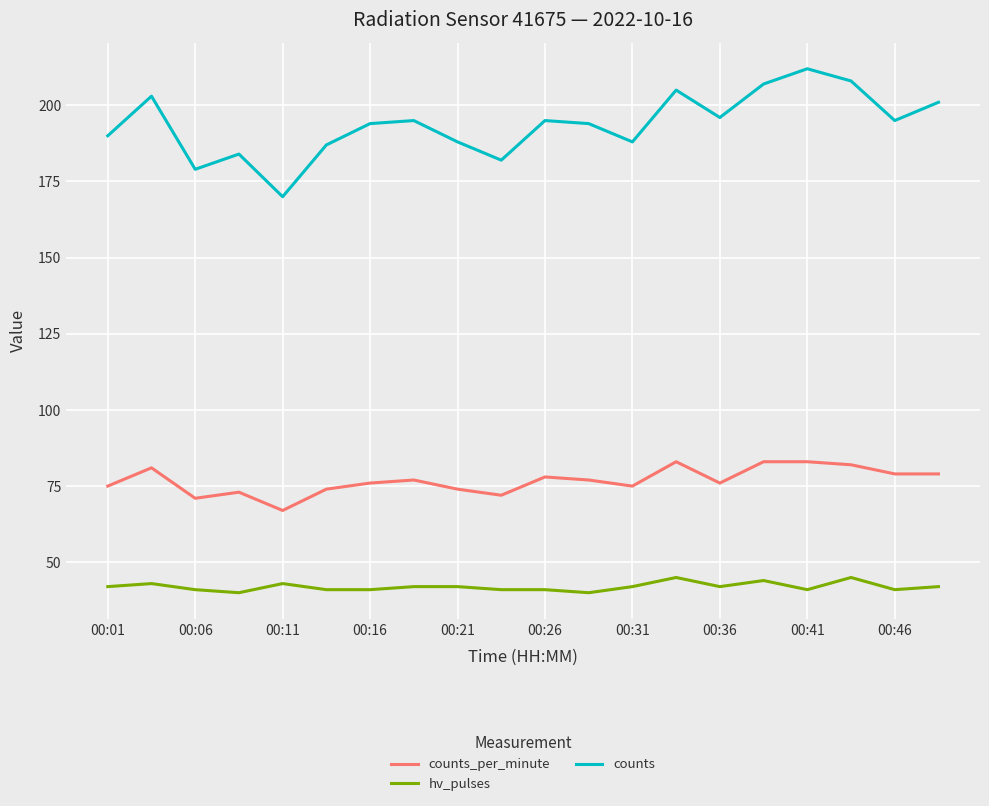

Which series has the largest total across all categories?

counts